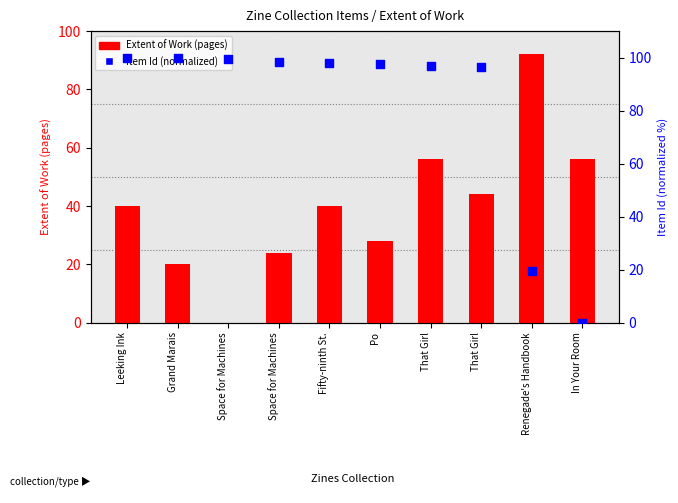

What is the total value across all series at That Girl?

152.8